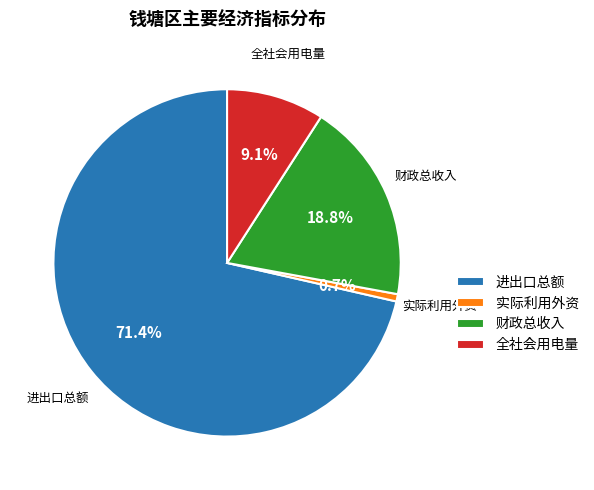

Which has a higher value, 实际利用外资 or 进出口总额?

进出口总额